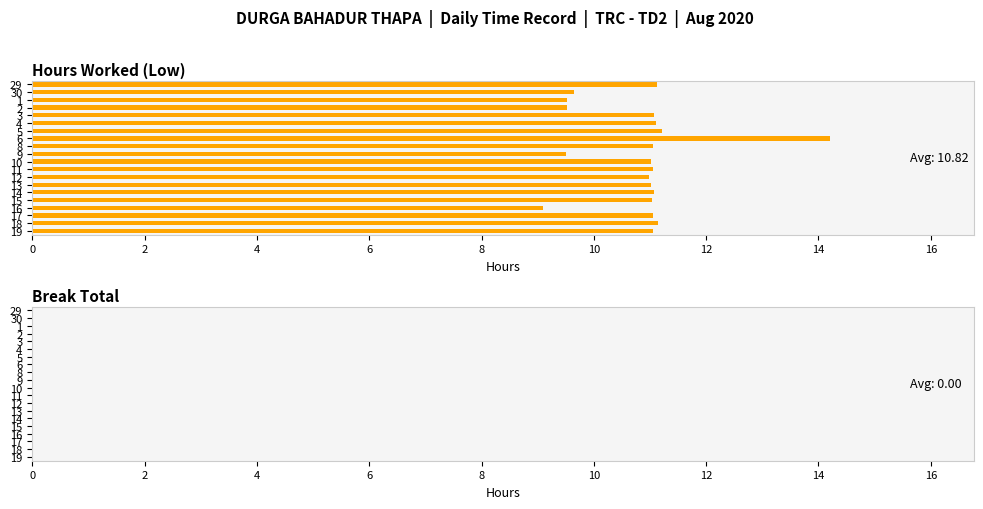

True or false: the data shows 11.0 at 15.

True